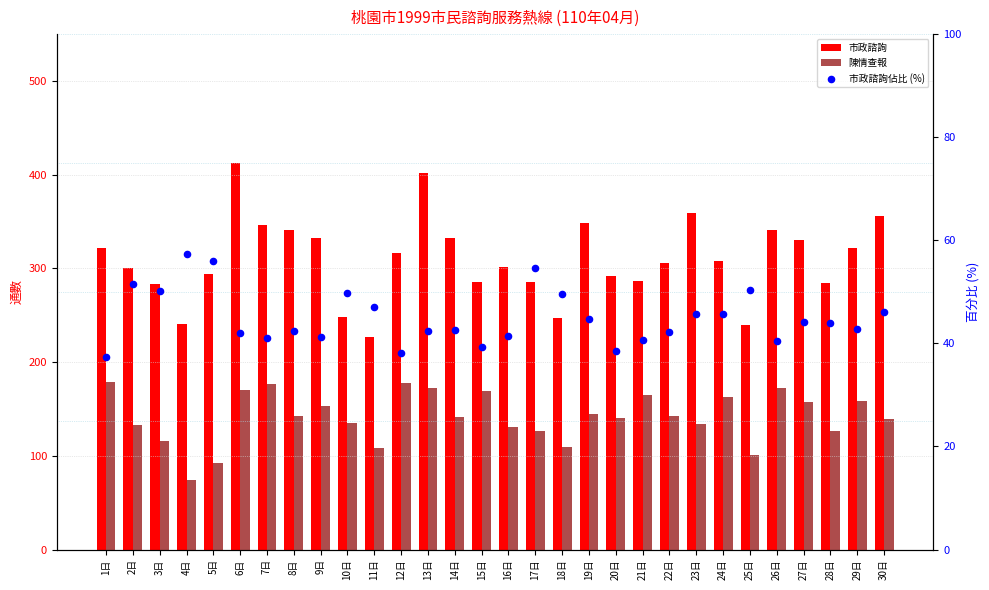

At how many categories does at least one series exceed 283?

24